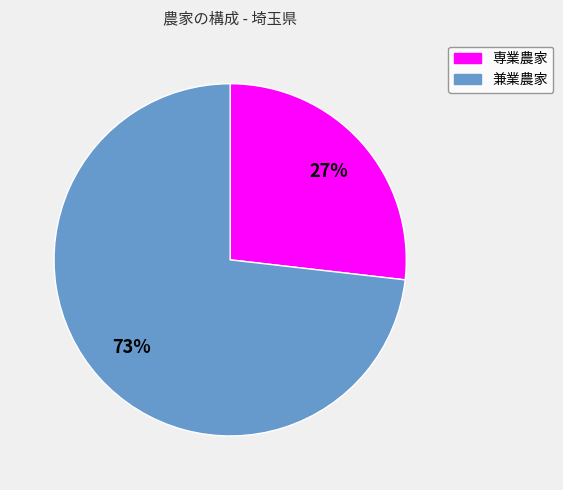

Between 専業農家 and 兼業農家, which is larger?

兼業農家